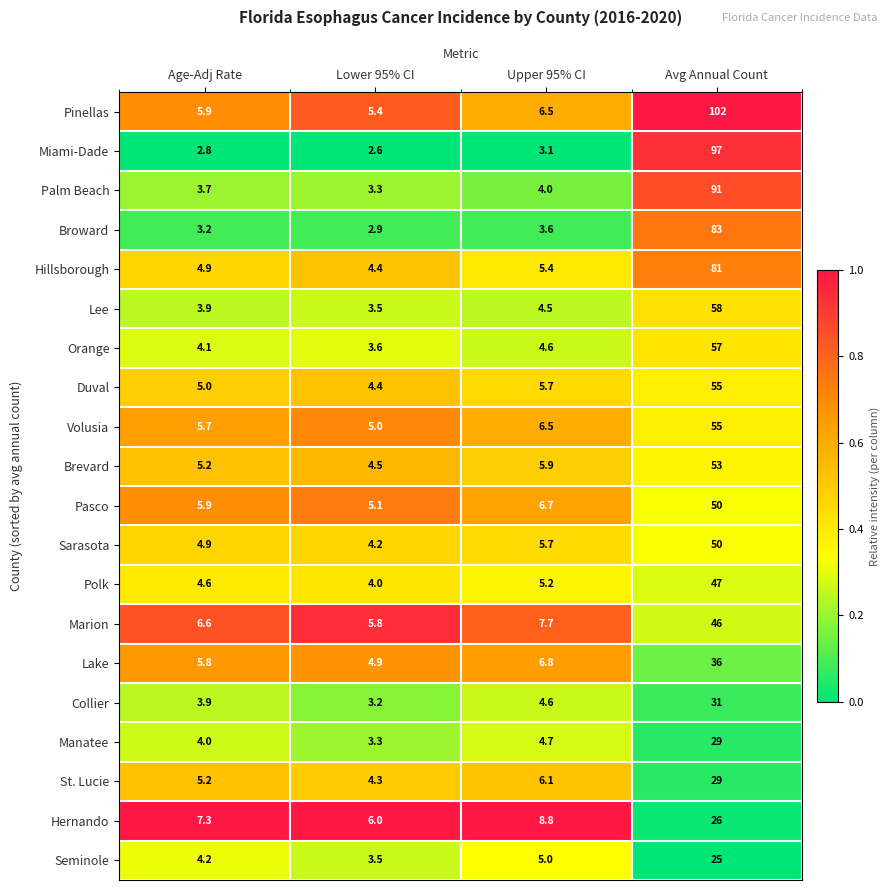

Which series has the largest range (max minus min)?

Pinellas